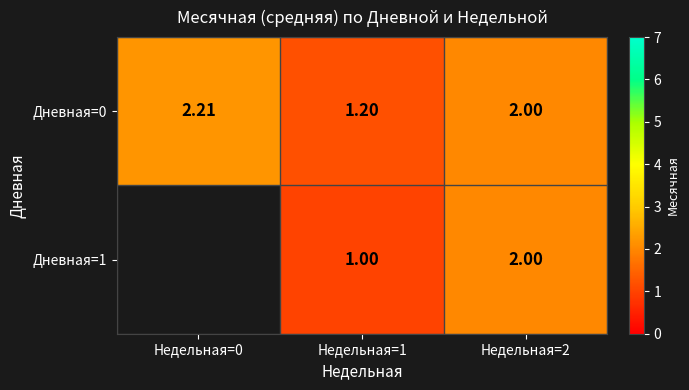

Count the number of categories in the chart.

3